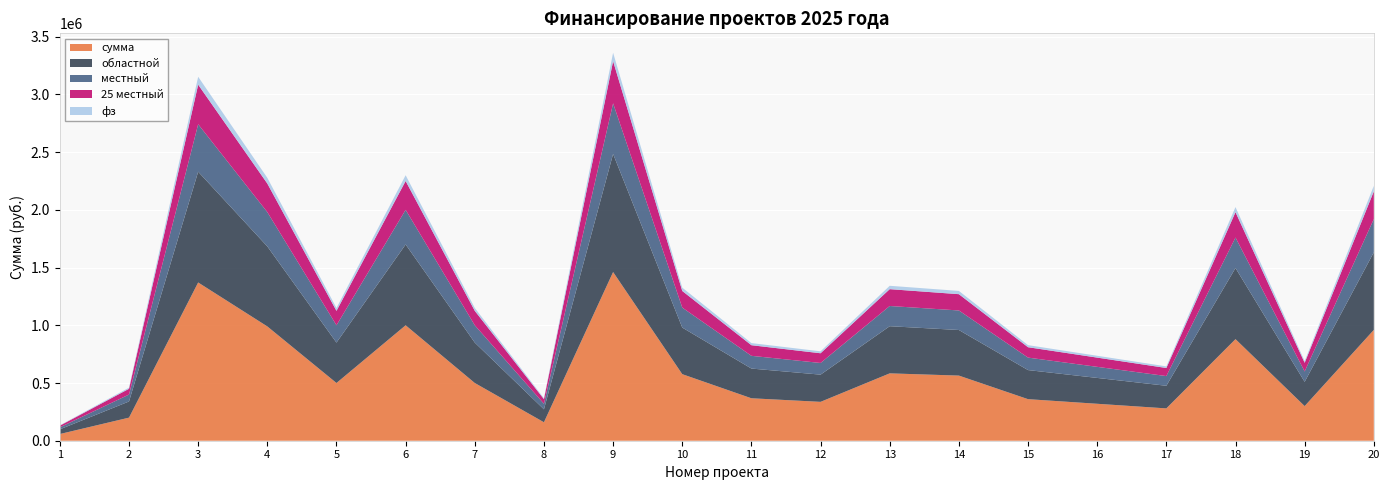

Reading left to right, transcribe all the data shown in this chart.

сумма: 58000.0	200000.0	1370779.6	990130.0	500000.0	1000000.0	500000.0	160000.0	1461320.9	576586.1	367736.6	336739.1	583561.4	564200.0	360000.0	320000.0	280000.0	880000.0	300000.0	960038.5
областной: 40600.0	140000.0	959545.7	693091.0	350000.0	700000.0	350000.0	112000.0	1022924.6	403610.3	257415.6	235717.4	408493.0	394940.0	252000.0	224000.0	196000.0	616000.0	210000.0	672027.0
местный: 17400.0	60000.0	411233.9	297039.0	150000.0	300000.0	150000.0	48000.0	438396.3	172975.8	110321.0	101021.7	175068.4	169260.0	108000.0	96000.0	84000.0	264000.0	90000.0	288011.6
25 местный: 14500.0	50000.0	342694.9	247532.5	125000.0	250000.0	125000.0	40000.0	365330.2	144146.5	91934.2	84184.8	145890.3	141050.0	90000.0	80000.0	70000.0	220000.0	75000.0	240009.6
фз: 2900.0	10000.0	68539.0	49506.5	25000.0	50000.0	25000.0	8000.0	73066.0	28829.3	18386.8	16837.0	29178.1	28210.0	18000.0	16000.0	14000.0	44000.0	15000.0	48001.9